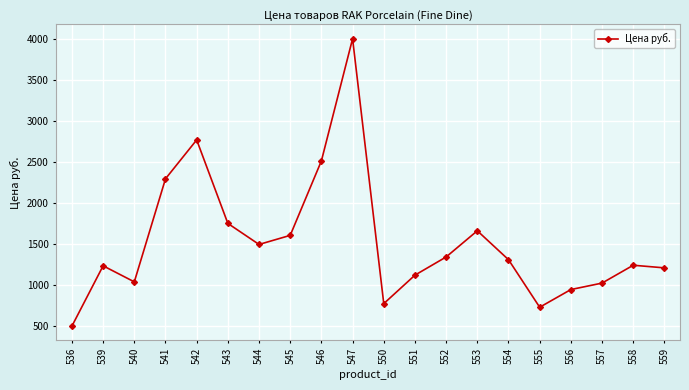

How many values are below 1307?

10